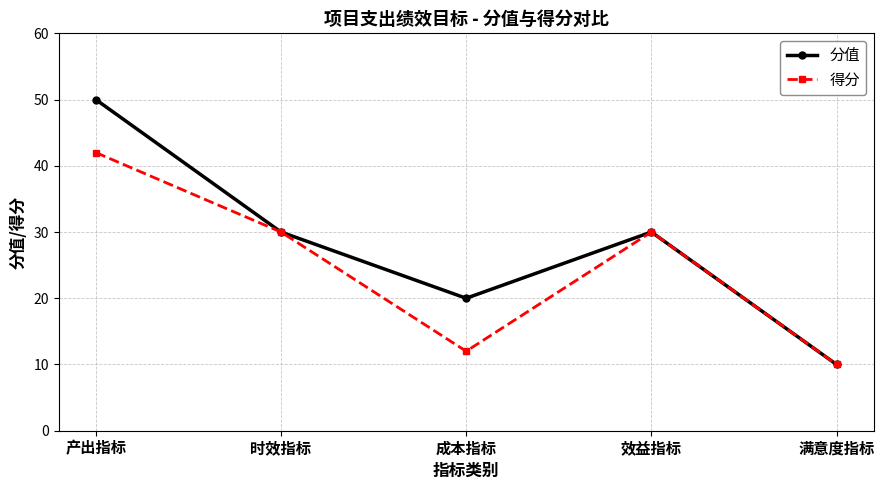

Reading right to left, extract all data points from this chart.

分值: 10	30	20	30	50
得分: 10	30	12	30	42